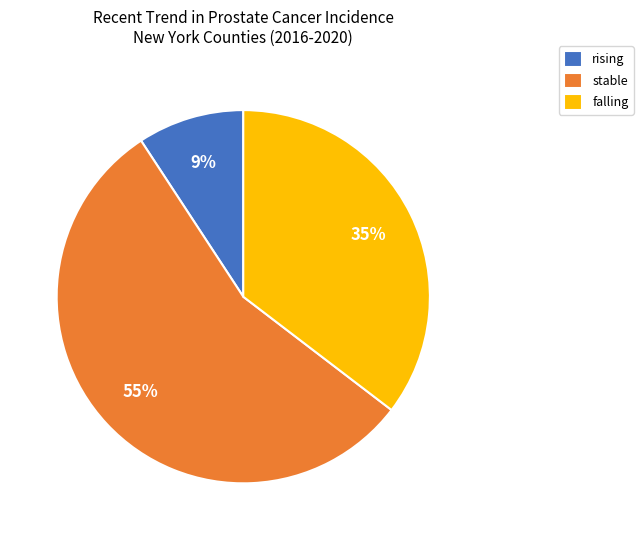

To the nearest percent, what portion does rising represent?

9%